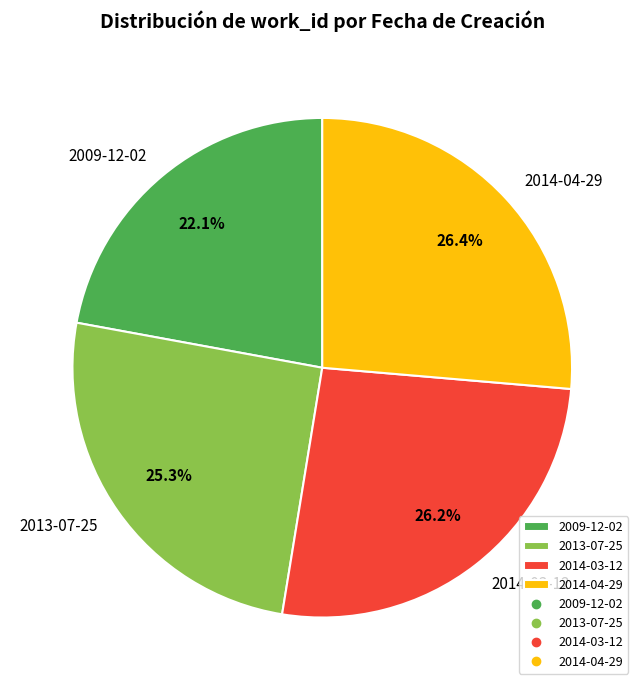

Combined, do 2009-12-02 and 2014-03-12 account for over 50%?

No